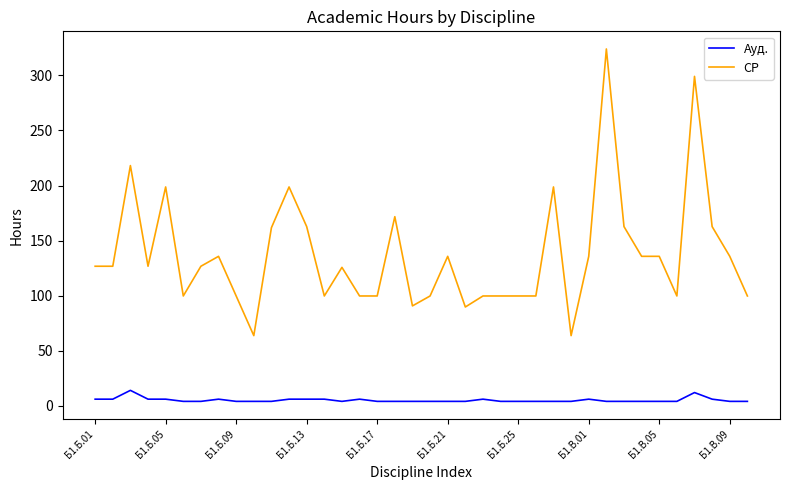

What is the minimum value for СР?

63.7